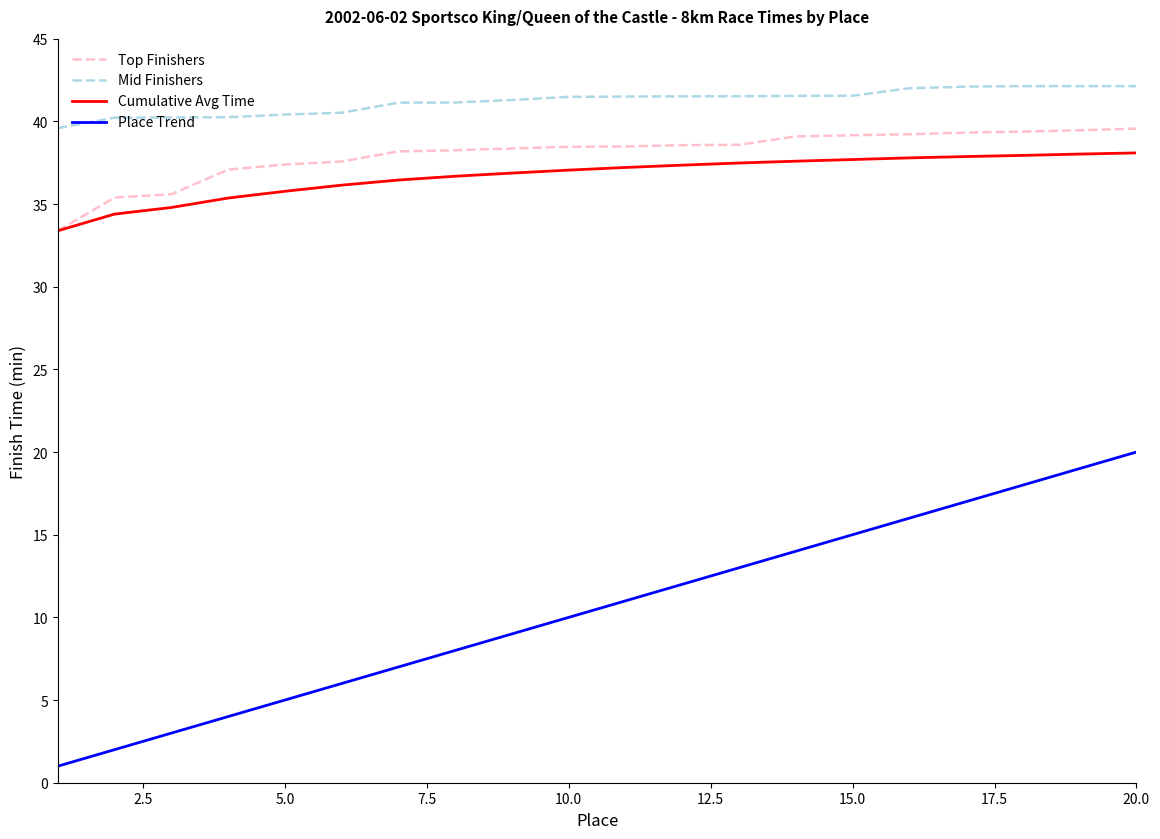

Which series has the largest range (max minus min)?

Place Trend